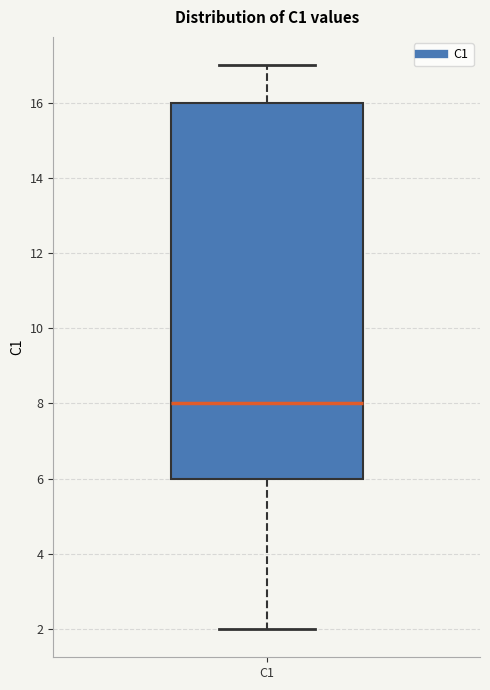

Transcribe this box plot: give where the median line is, the range the box spans, and where the two whiskers end, as read against the y-axis. The values are not printed on the chart, so give them approximately, as read against the axis.

median 8, box 6 to 16, whiskers 2 to 17